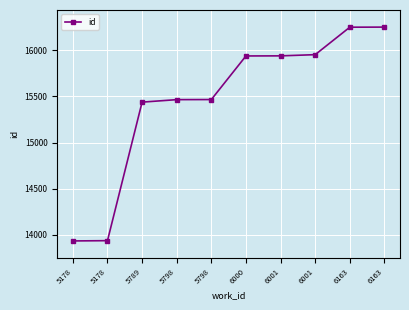

How many values are below 15939?

5